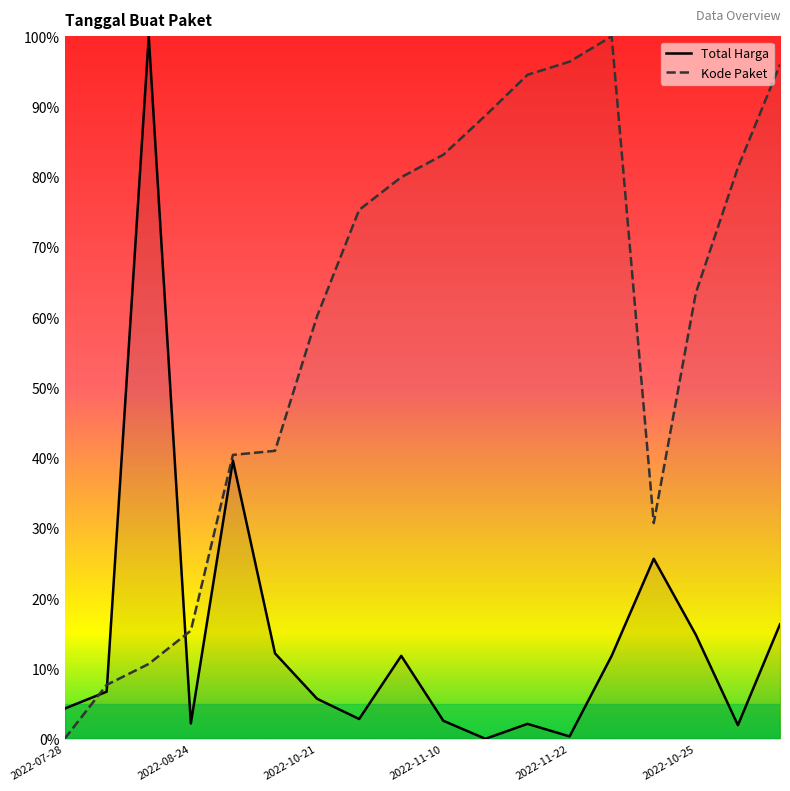

What is the difference between the maximum and minimum values in the Total Harga series?

100.0